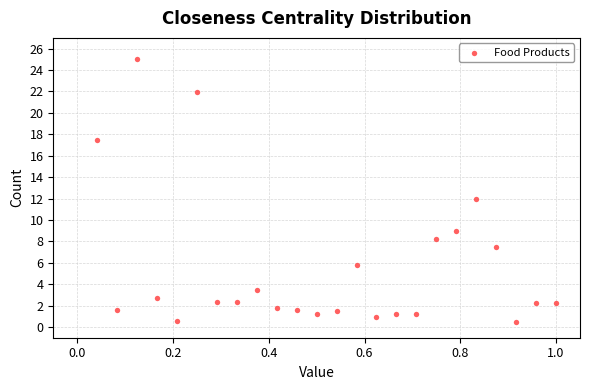

What is the range of Y values (max minus min)?

24.5